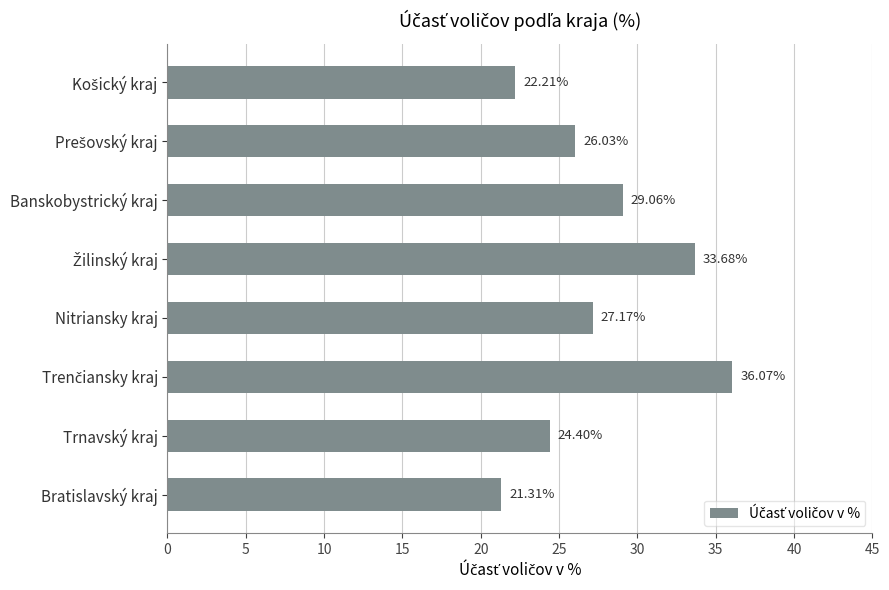

What is the sum of all values?

219.9